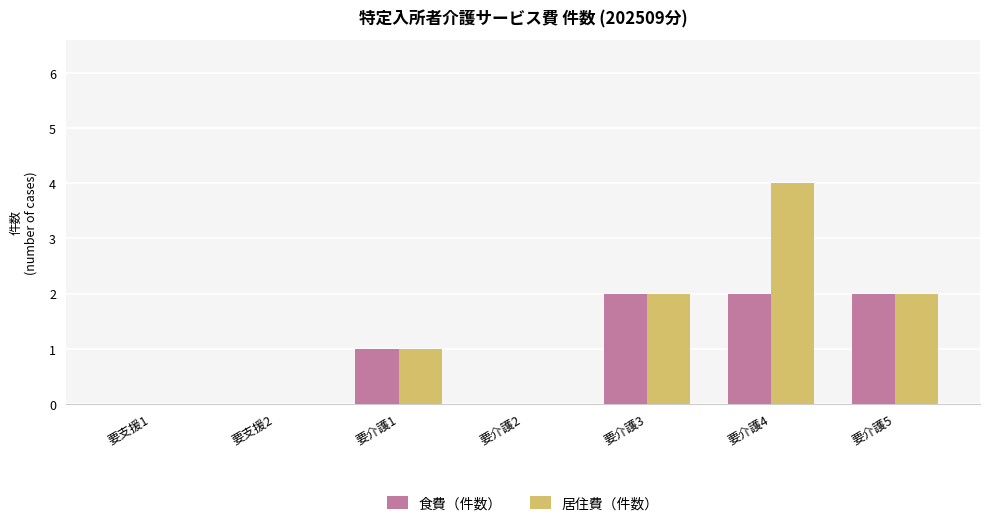

What is the maximum value shown in the chart?

4